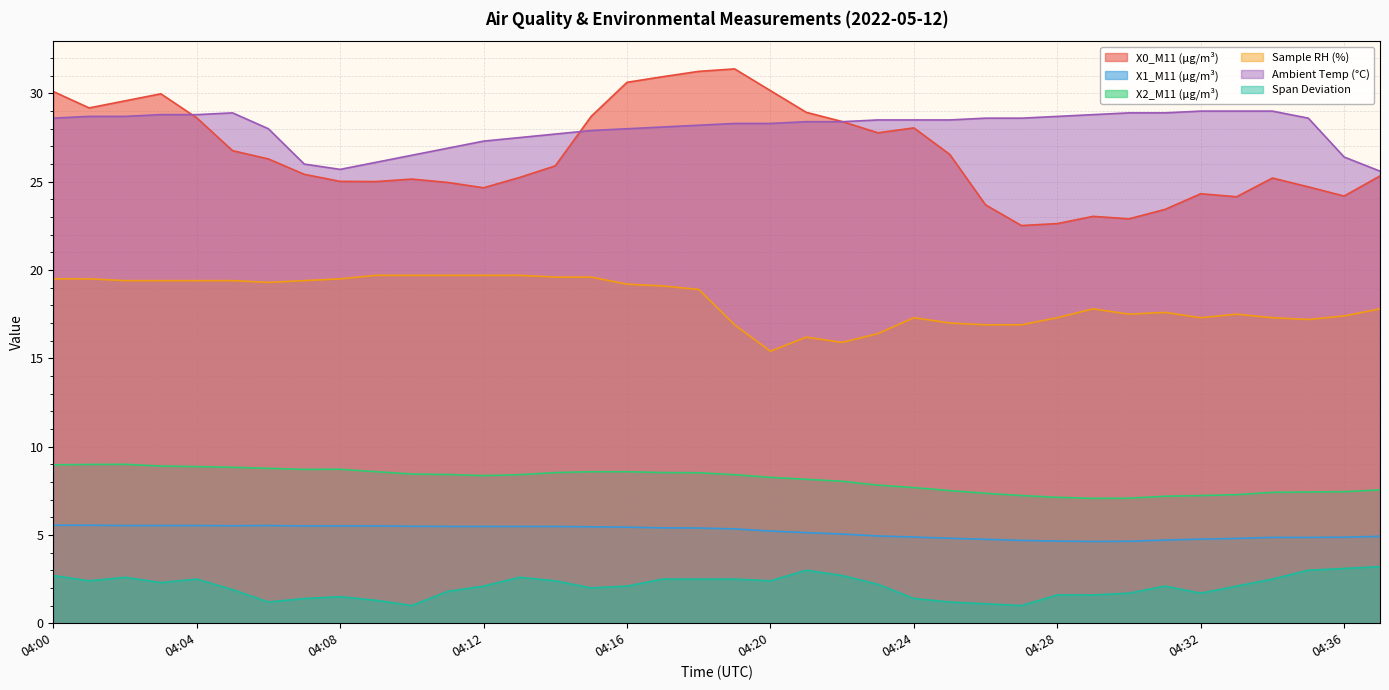

What is the maximum value shown in the chart?

31.4